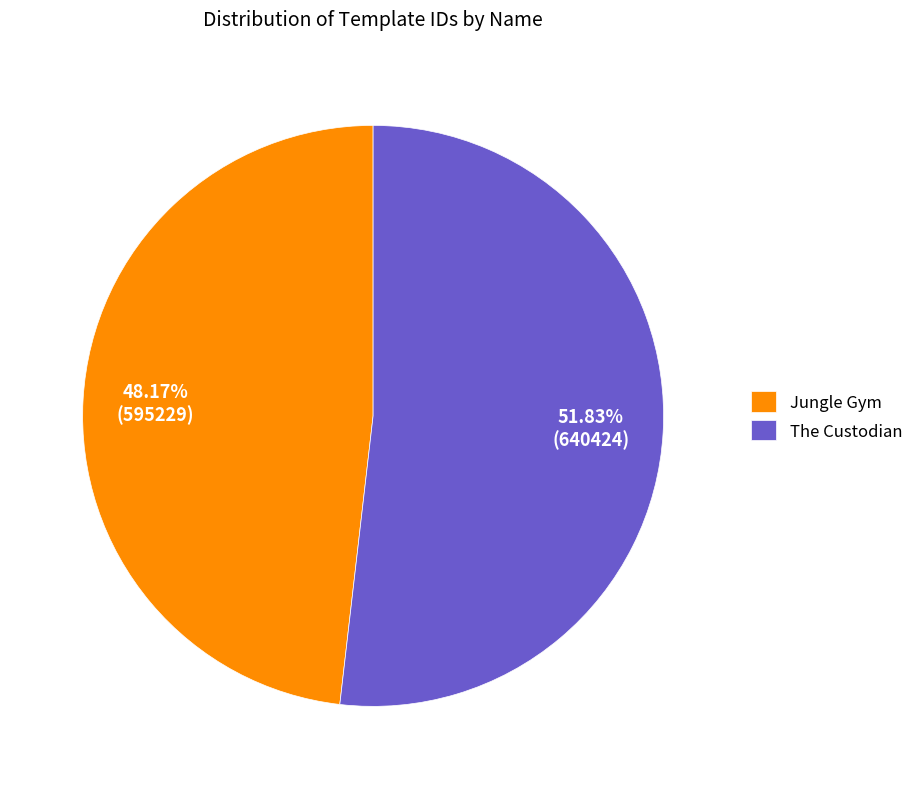

Rank the categories by value from lowest to highest.

Jungle Gym, The Custodian